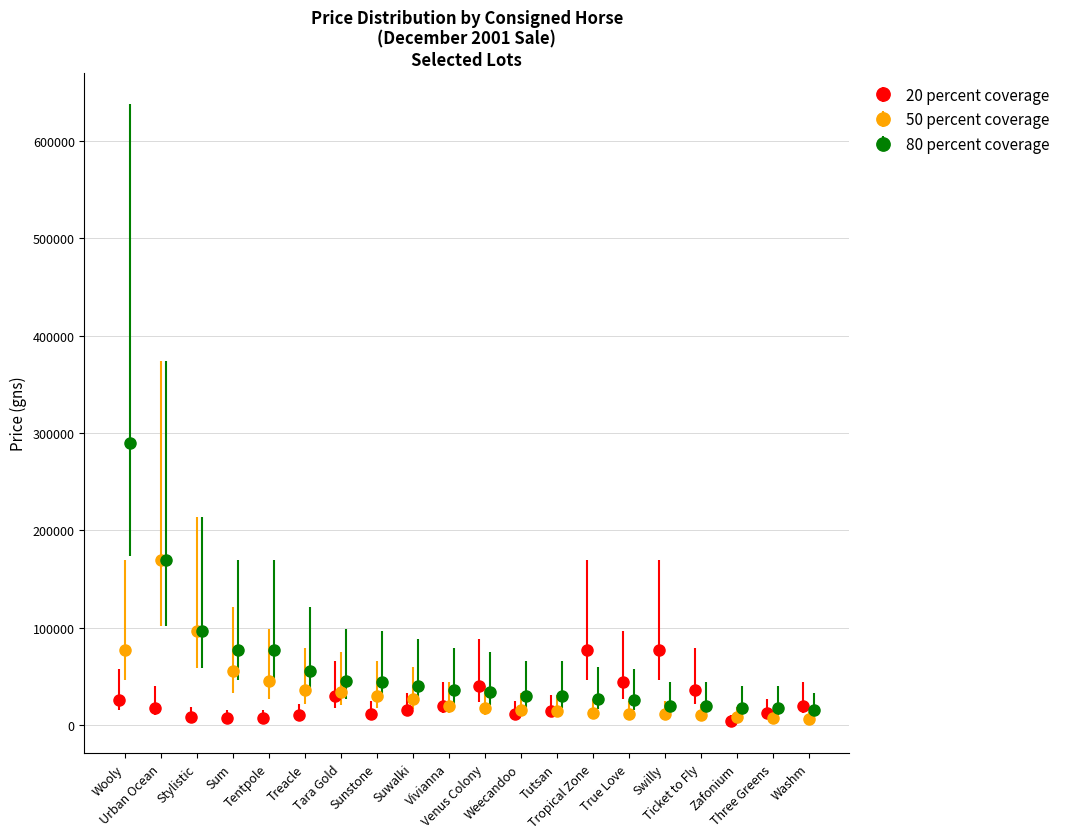

True or false: 20 percent coverage has more than 0 points higher than both neighbors.

True